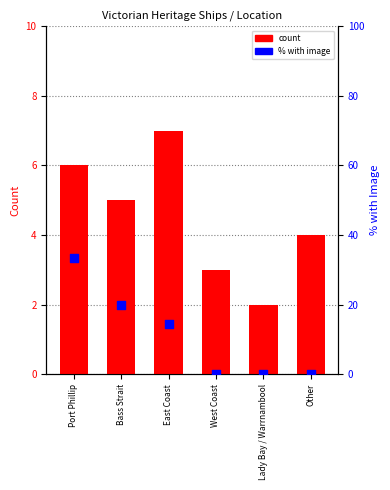

Which series has the largest total across all categories?

% with image